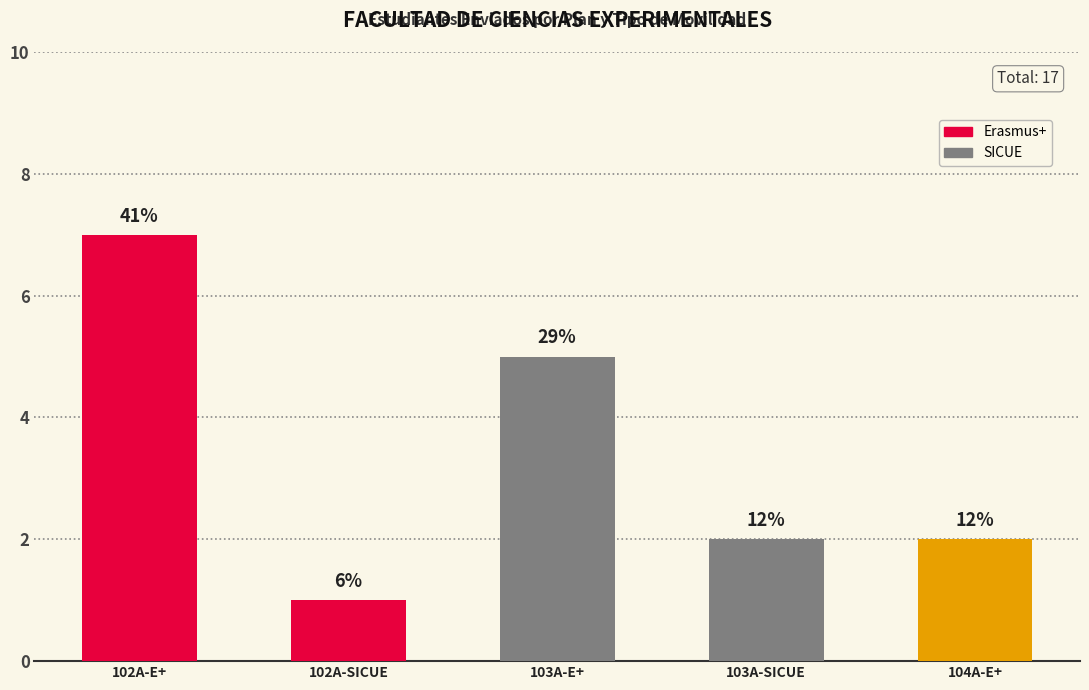

How many values are between 2 and 5?

3